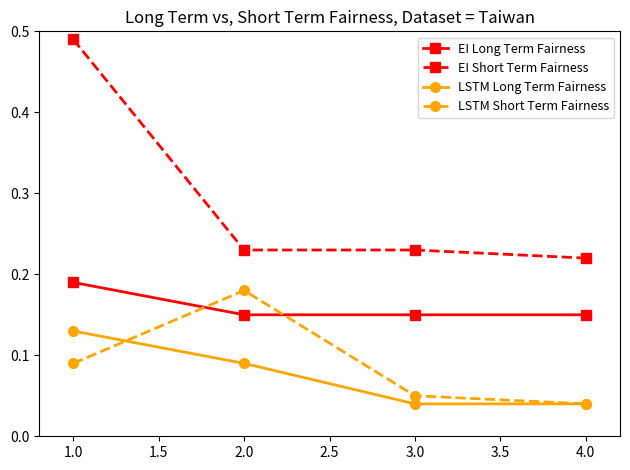

True or false: LSTM Long Term Fairness and LSTM Short Term Fairness cross at least once.

True